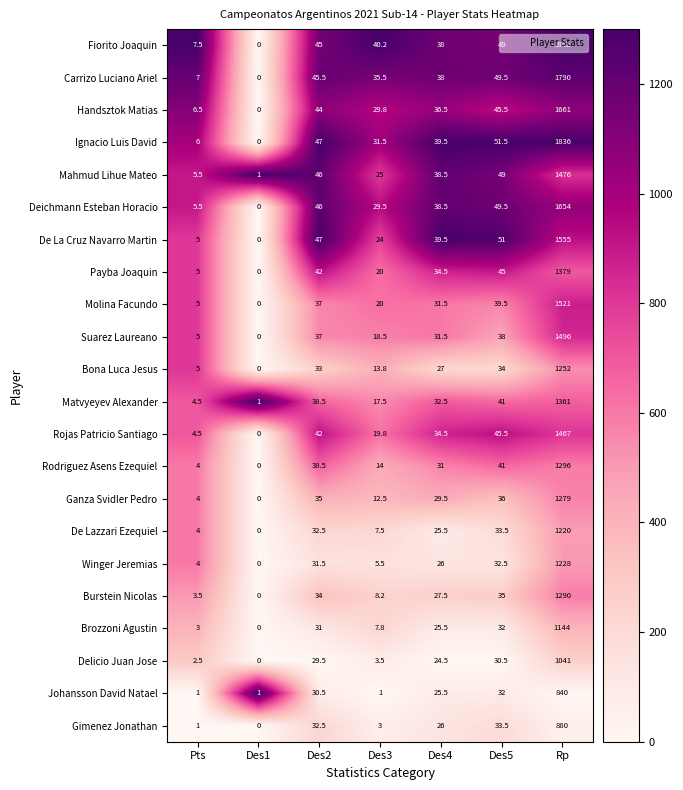

What is the spread (max minus min) of values at Des3?

39.2